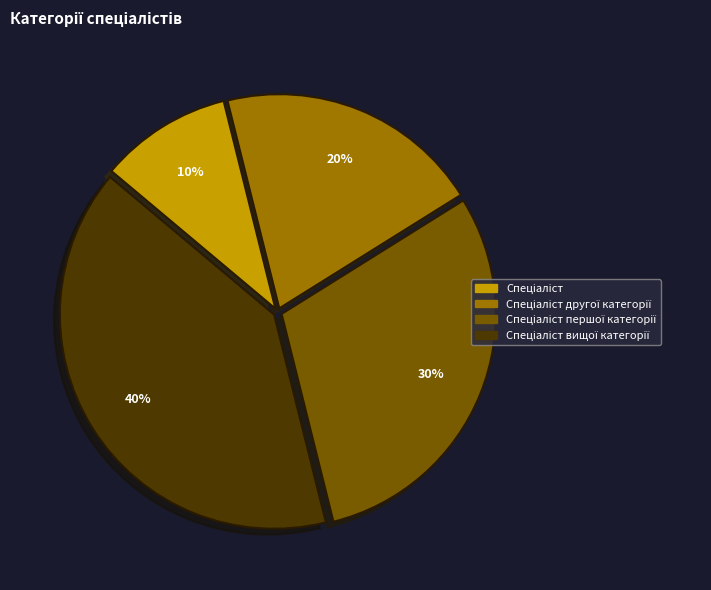

To the nearest percent, what is the difference between the largest and smallest slice percentages?

30%